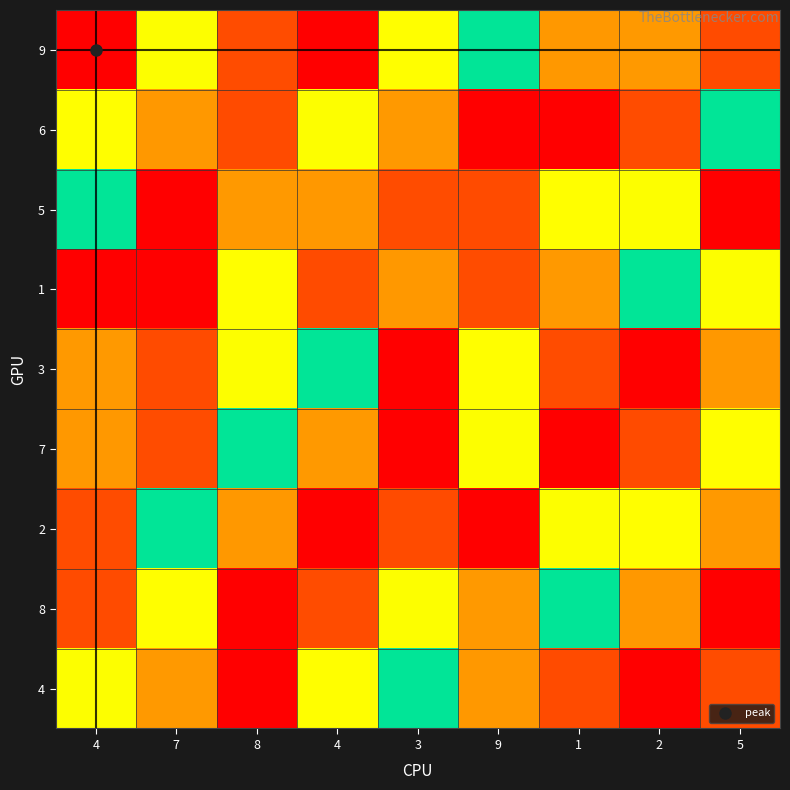

Reading right to left, what are all the values shown in this chart?

9: 5=8	2=3	1=7	9=5	3=6	4=1	8=2	7=4	4=9
6: 5=5	2=2	1=1	9=9	3=3	4=4	8=8	7=7	4=6
5: 5=9	2=4	1=6	9=8	3=2	4=7	8=3	7=1	4=5
1: 5=4	2=5	1=3	9=2	3=7	4=8	8=6	7=9	4=1
3: 5=7	2=1	1=2	9=6	3=9	4=5	8=4	7=8	4=3
7: 5=6	2=8	1=9	9=4	3=1	4=3	8=5	7=2	4=7
2: 5=3	2=6	1=4	9=1	3=8	4=9	8=7	7=5	4=2
8: 5=1	2=7	1=5	9=3	3=4	4=2	8=9	7=6	4=8
4: 5=2	2=9	1=8	9=7	3=5	4=6	8=1	7=3	4=4